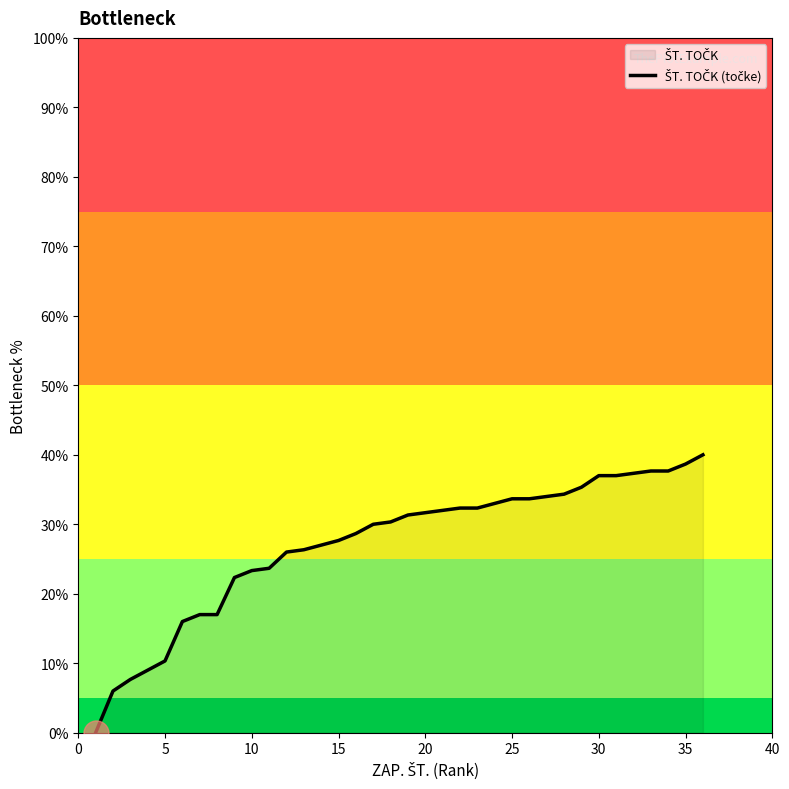

What is the maximum value shown in the chart?

40.0